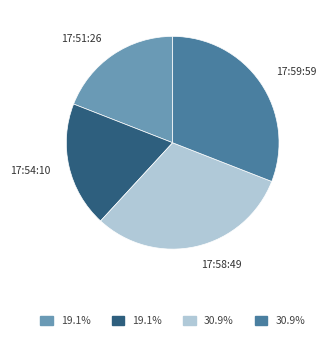

Is the sum of 17:54:10 and 17:51:26 greater than half?

No